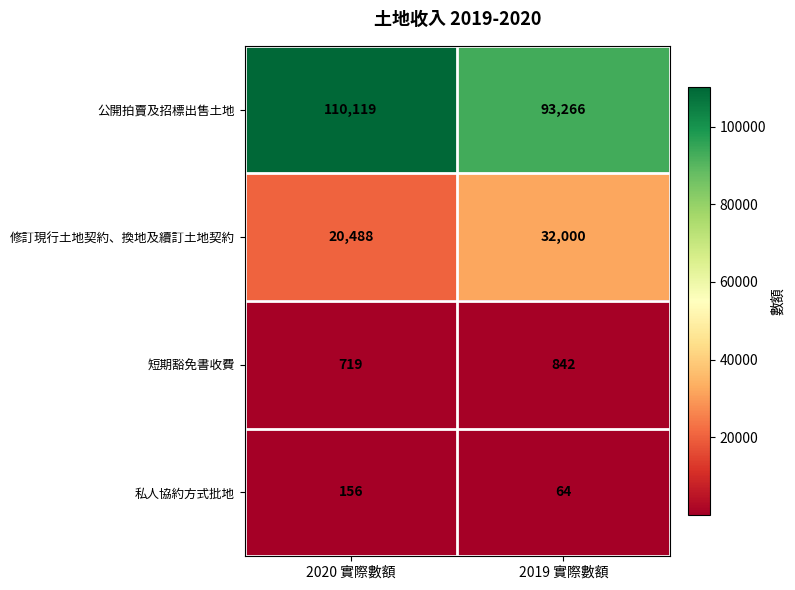

Rank the series by their maximum value, from highest to lowest.

公開拍賣及招標出售土地, 修訂現行土地契約、換地及續訂土地契約, 短期豁免書收費, 私人協約方式批地